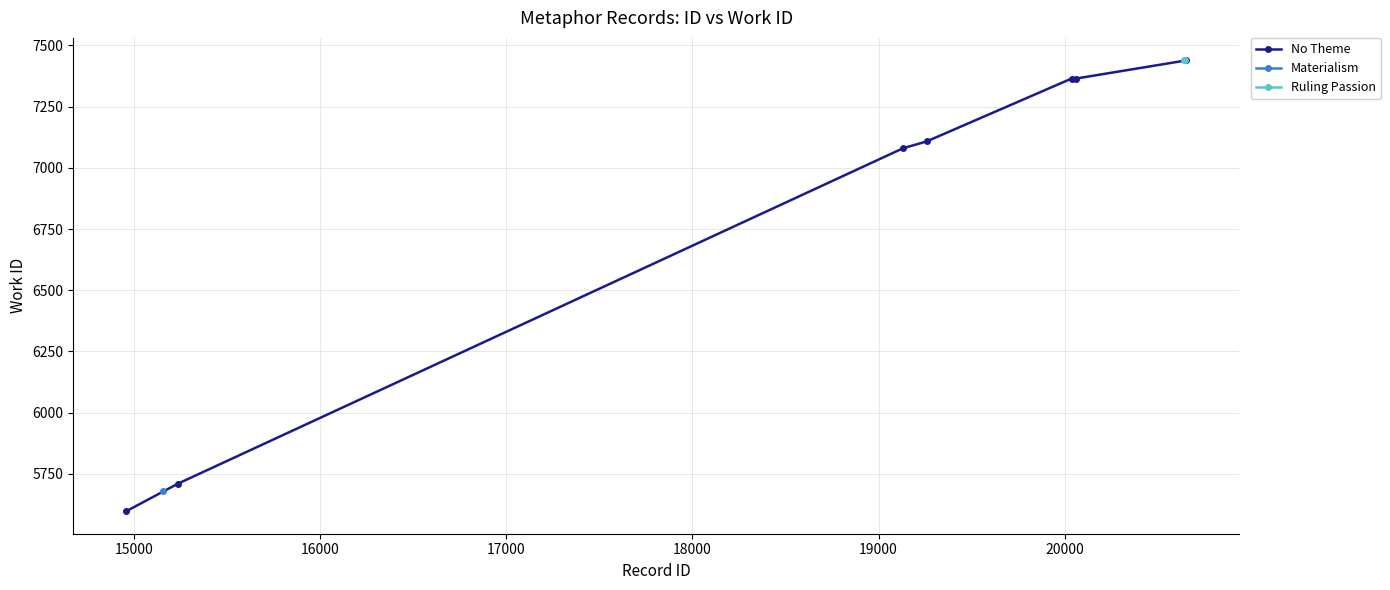

Does the chart display data point markers on the line(s)?

Yes